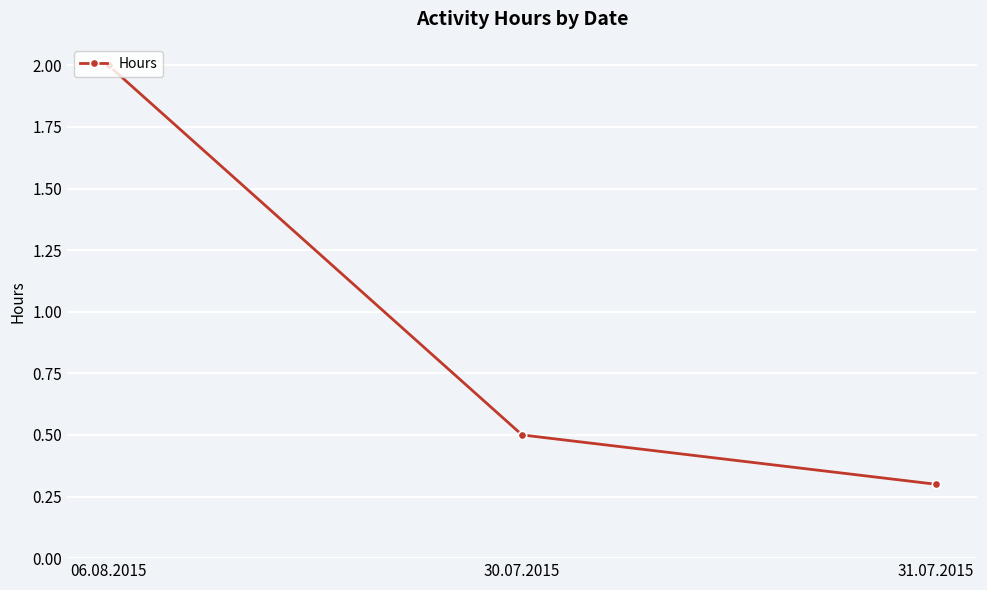

How many lines are shown in the chart?

1